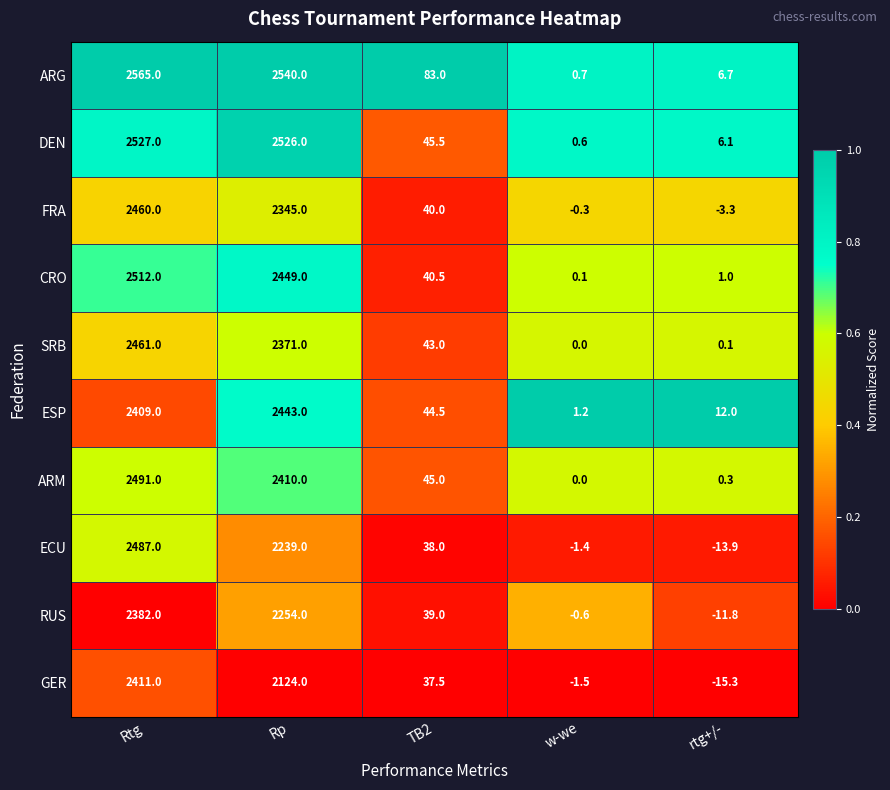

At rtg+/-, list the series in order from largest to smallest.

ESP, ARG, DEN, CRO, ARM, SRB, FRA, RUS, ECU, GER